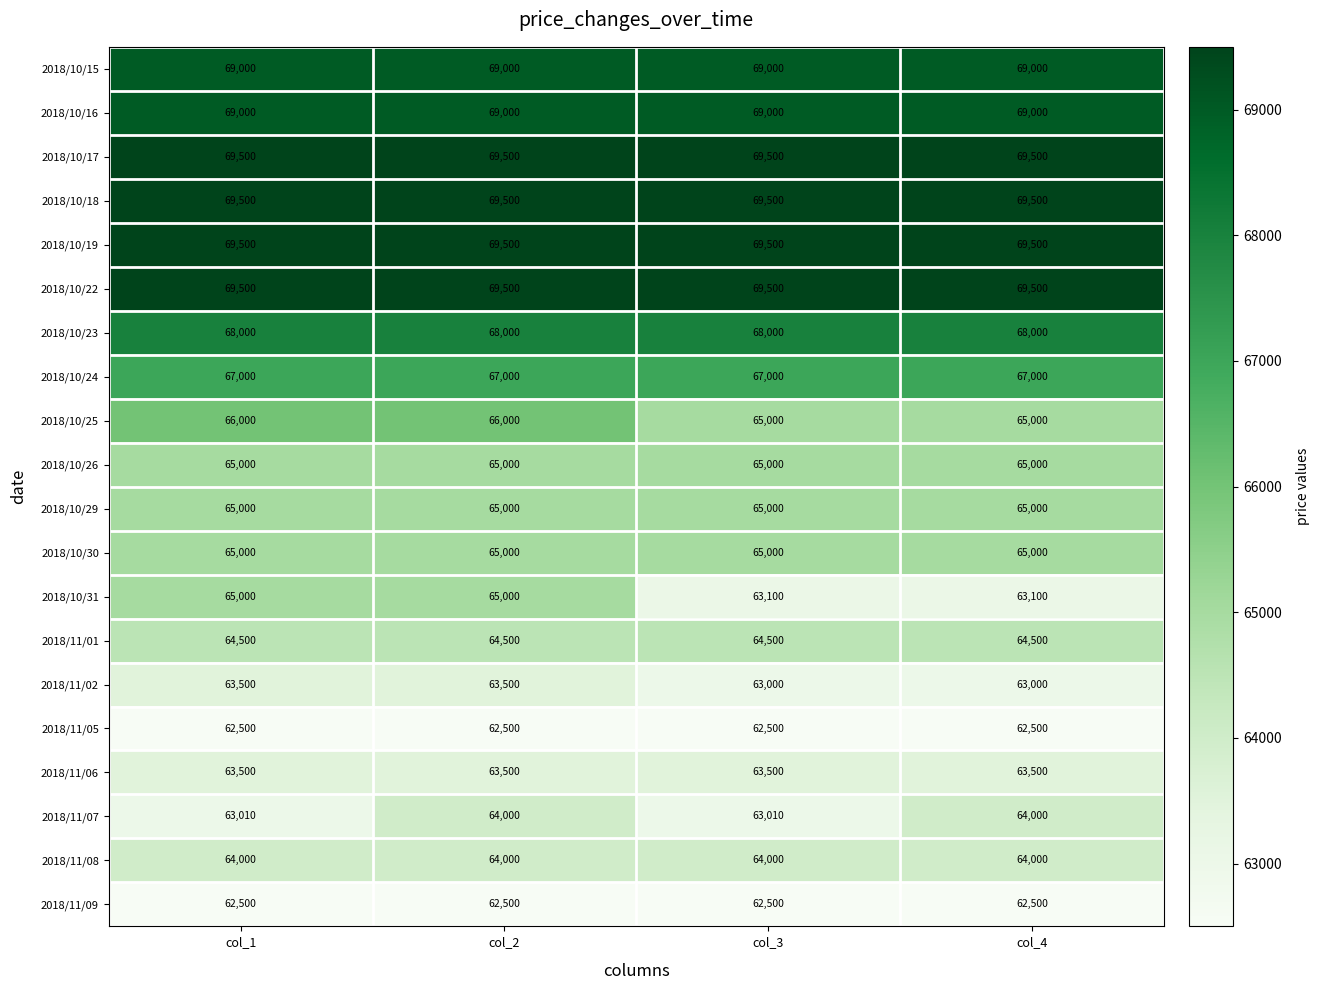

Is it true that 2018/10/23 equals 30530 at col_1?

False